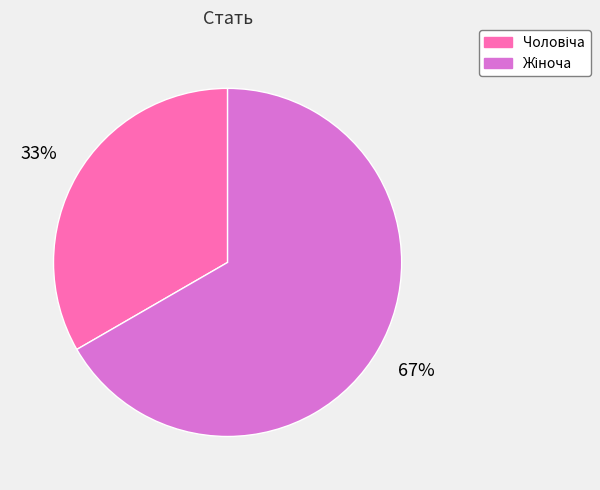

Is there any slice that represents more than half of the pie?

Yes